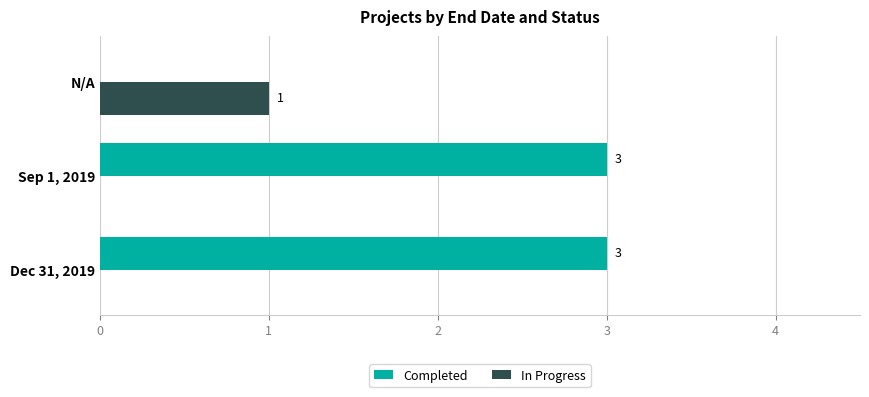

Between Dec 31, 2019 and N/A, which series saw the biggest shift?

Completed